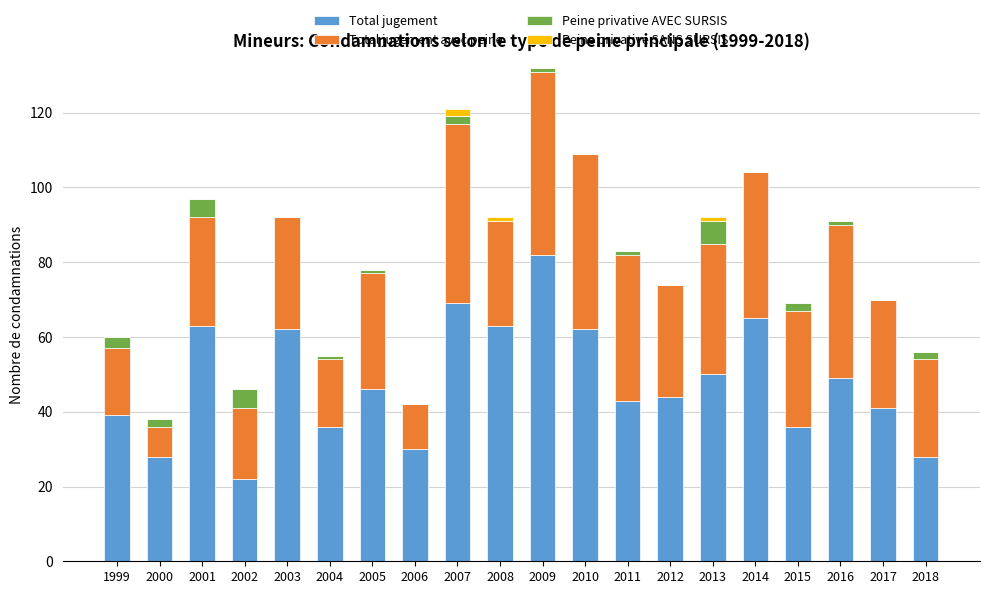

Does the chart contain stacked bars?

Yes